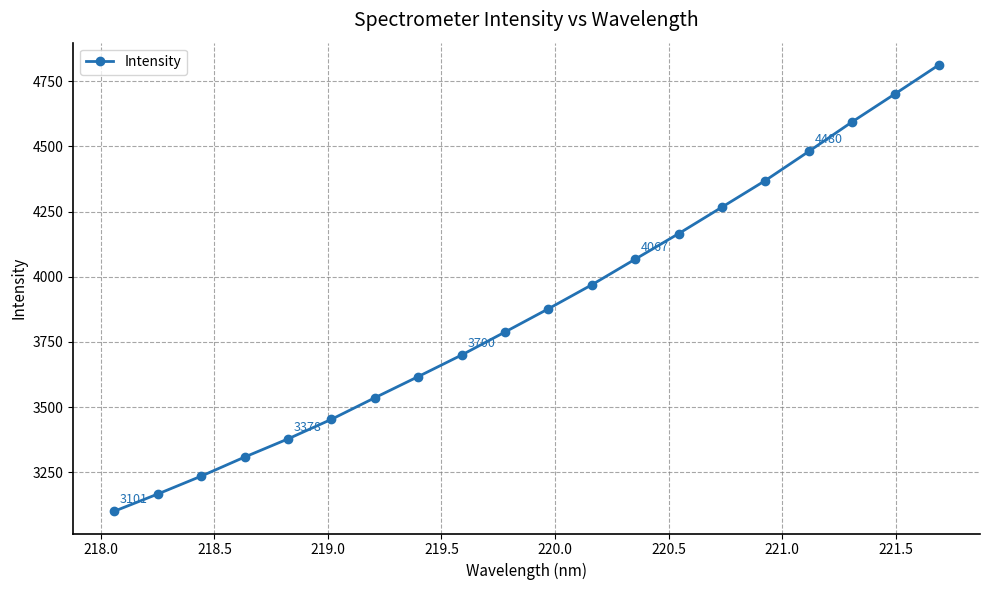

What is the minimum value shown in the chart?

3100.9